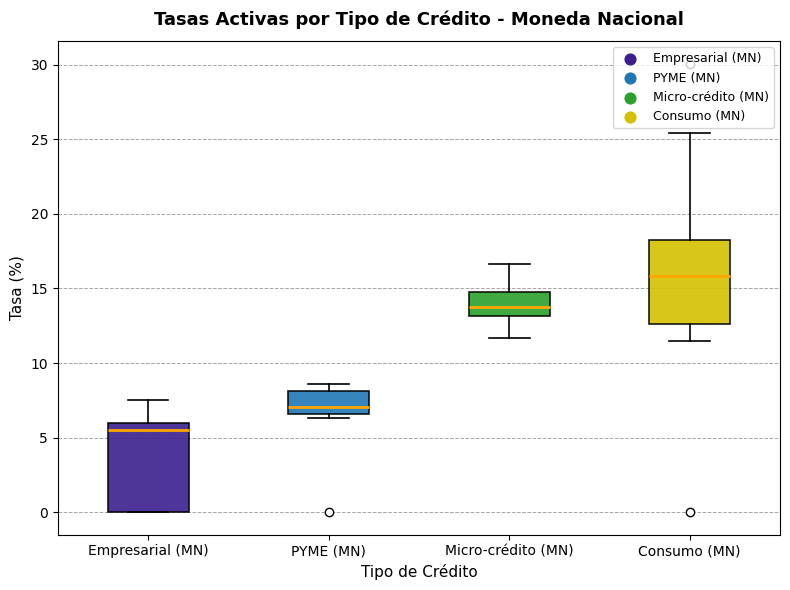

Reading left to right, read every box against the y-axis: the position of its median line, the range the box covers, and the ends of its whiskers. The values are not printed on the chart, so give them approximately, as read against the axis.

Empresarial (MN): median 5.5, box 0.0 to 6.0, whiskers 0.0 to 7.5
PYME (MN): median 7.0, box 6.5 to 8.0, whiskers 6.5 (just below the box's lower edge) to 8.5
Micro-crédito (MN): median 14.0, box 13.0 to 15.0, whiskers 11.5 to 16.5
Consumo (MN): median 16.0, box 12.5 to 18.0, whiskers 11.5 to 25.5